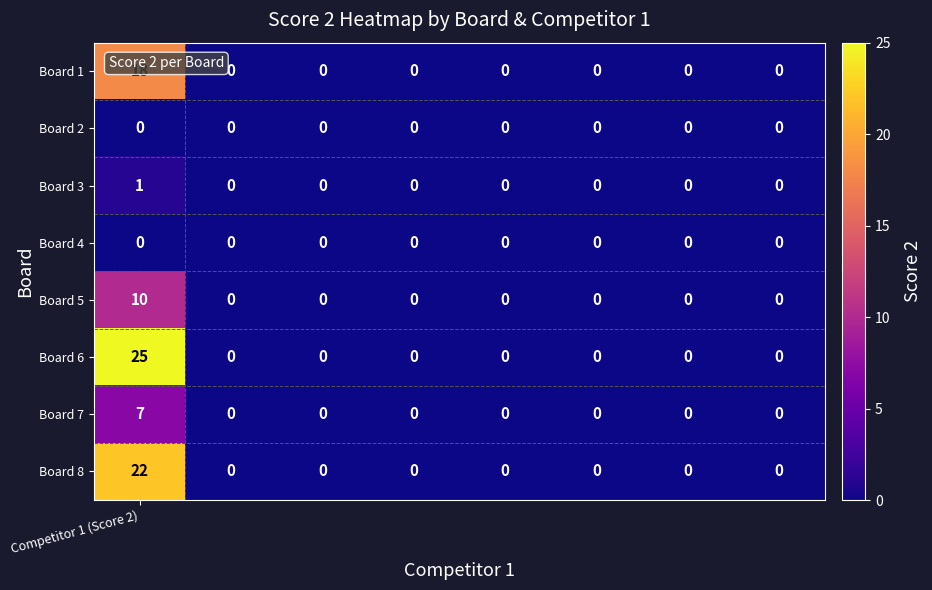

Which series has the largest total across all categories?

Board 6